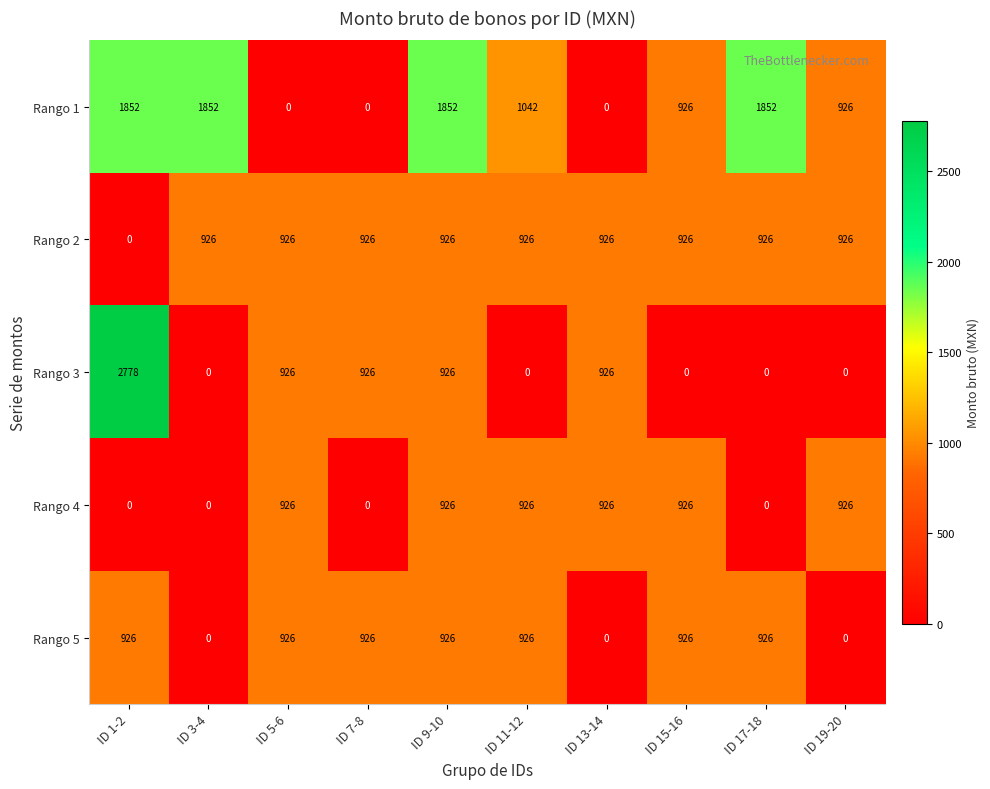

How many categories are shown in the chart?

10